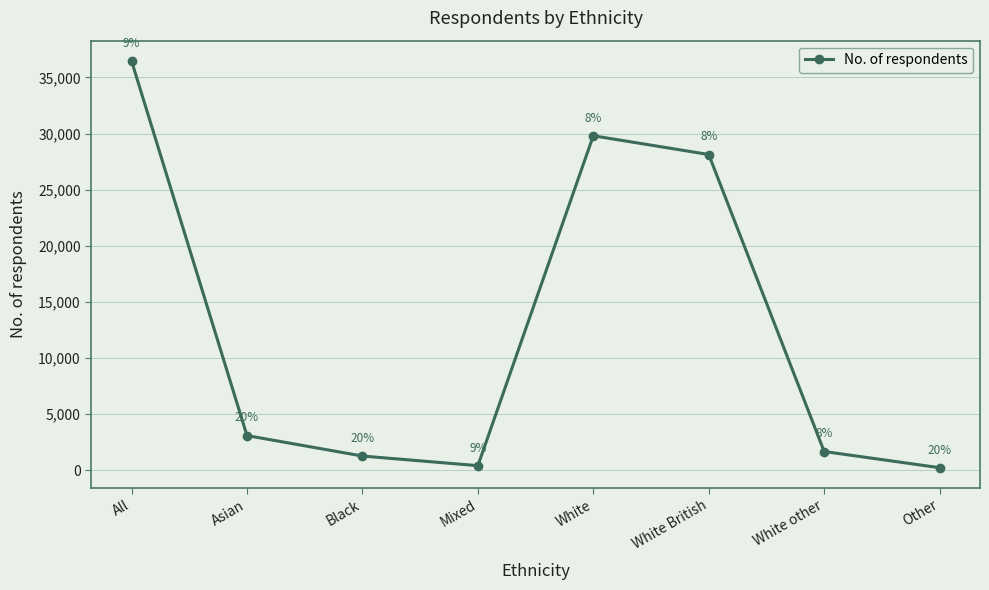

List the labels in order of value, largest first.

All, White, White British, Asian, White other, Black, Mixed, Other